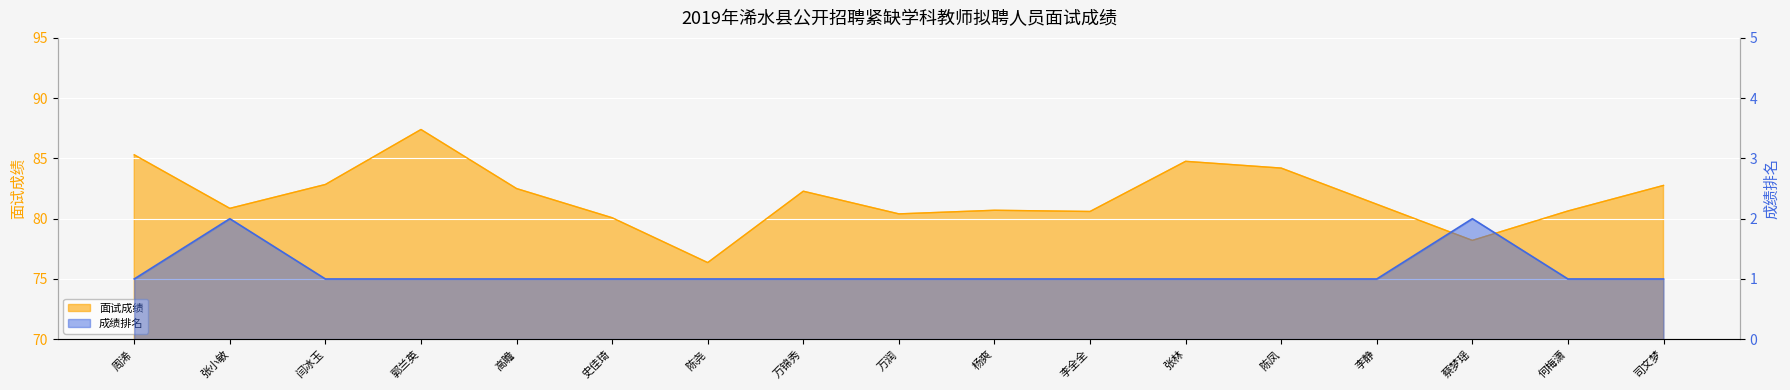

Which has a higher value, 司文梦 or 万锦秀?

司文梦